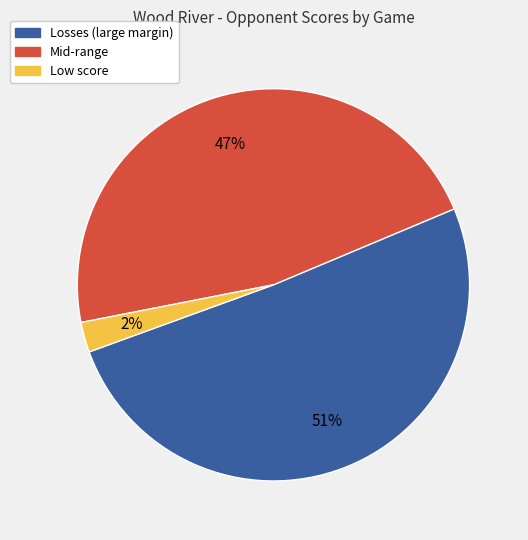

To the nearest percent, what is the average slice percentage?

33%